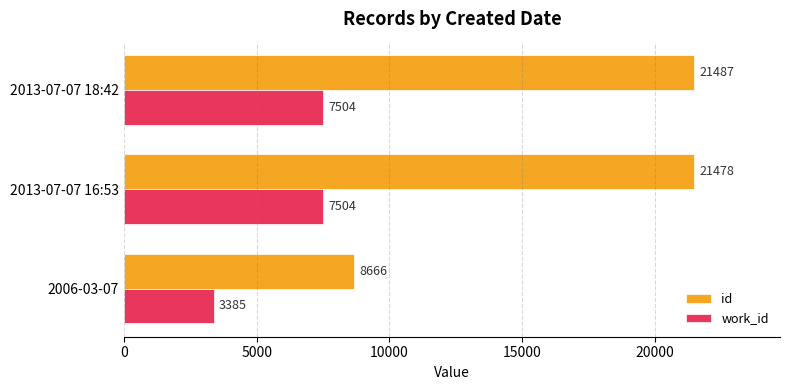

What is the difference between the maximum and minimum values in the work_id series?

4119